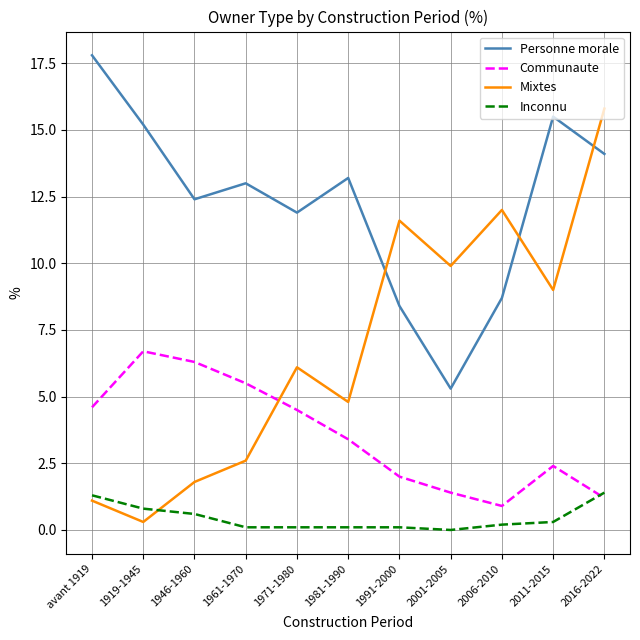

What is the difference between the maximum and minimum values in the Inconnu series?

1.4